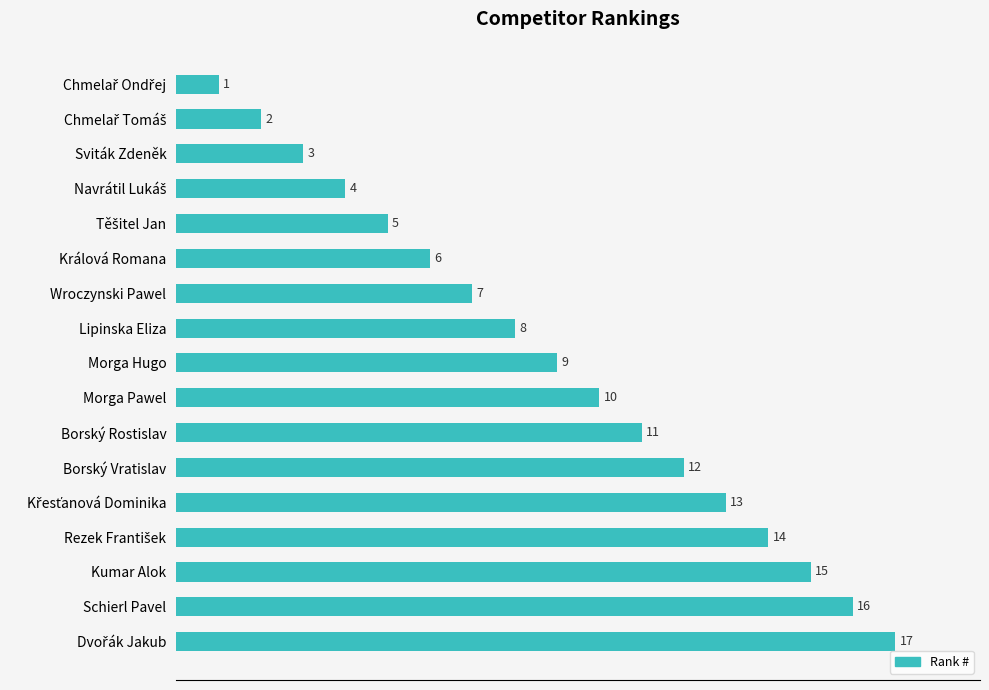

What is the value of the 1st bar from the top?

1